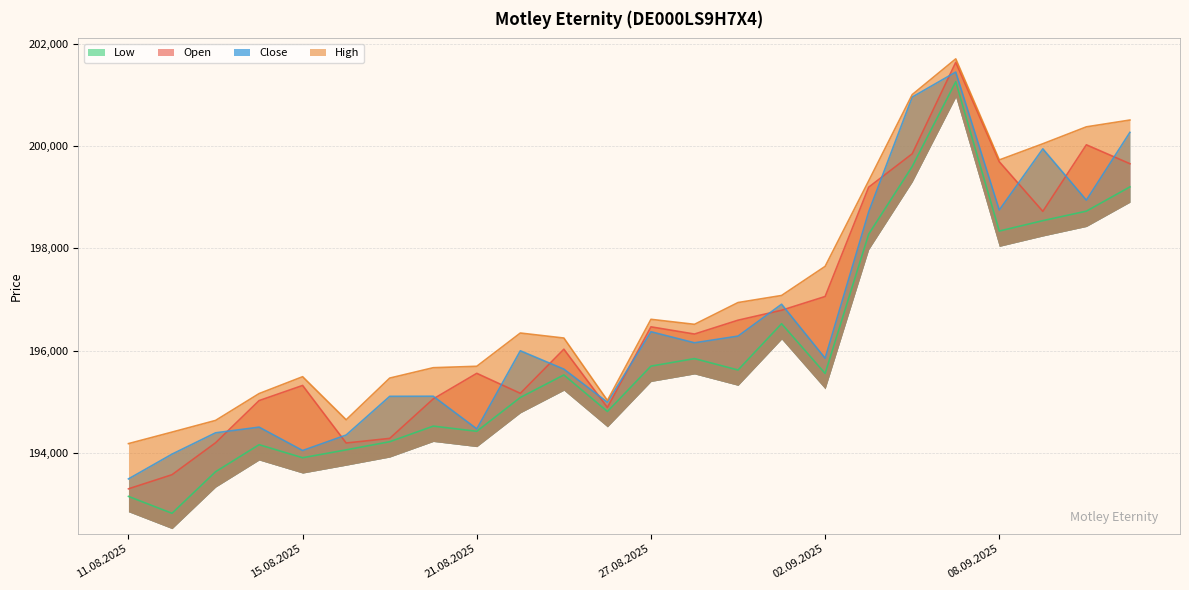

At which label does High reach its peak?

05.09.2025